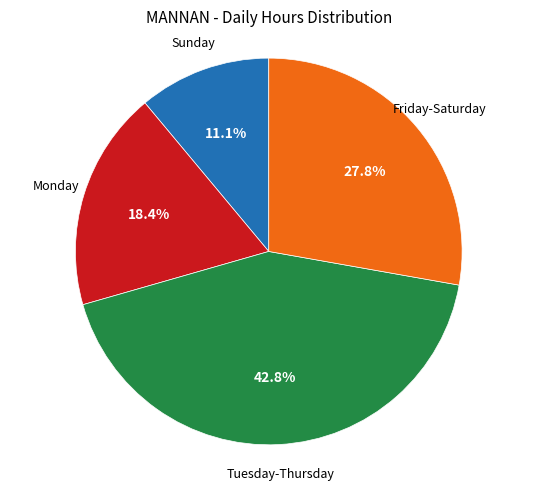

Is there a majority slice in this chart?

No